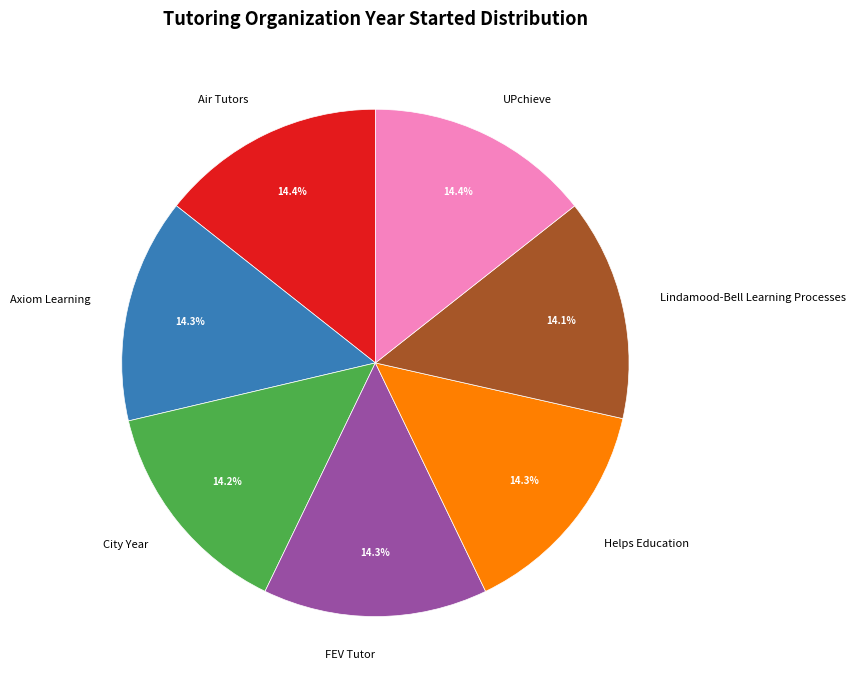

Does any single category account for the majority?

No